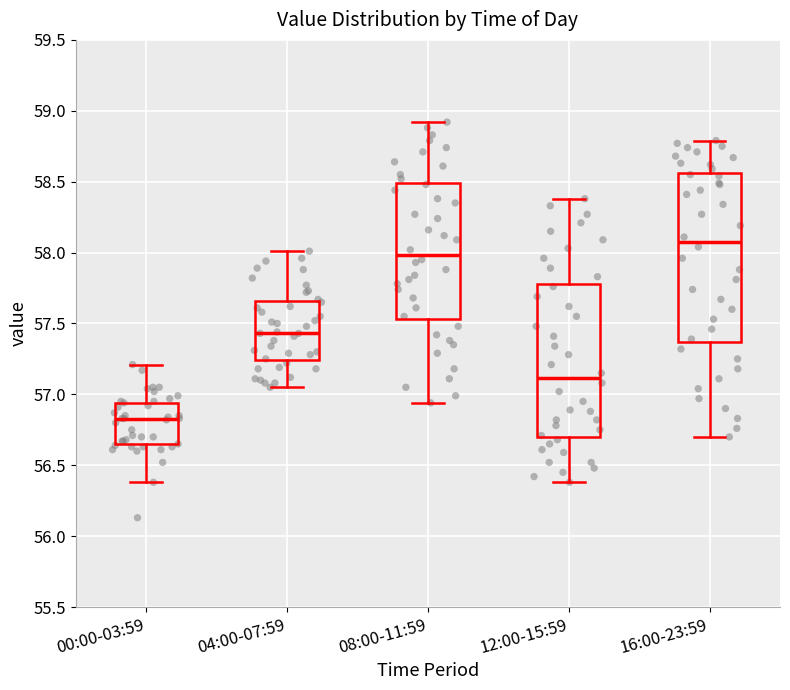

Comparing the boxes themselves (not the whiskers), which one is the tallest?

16:00-23:59